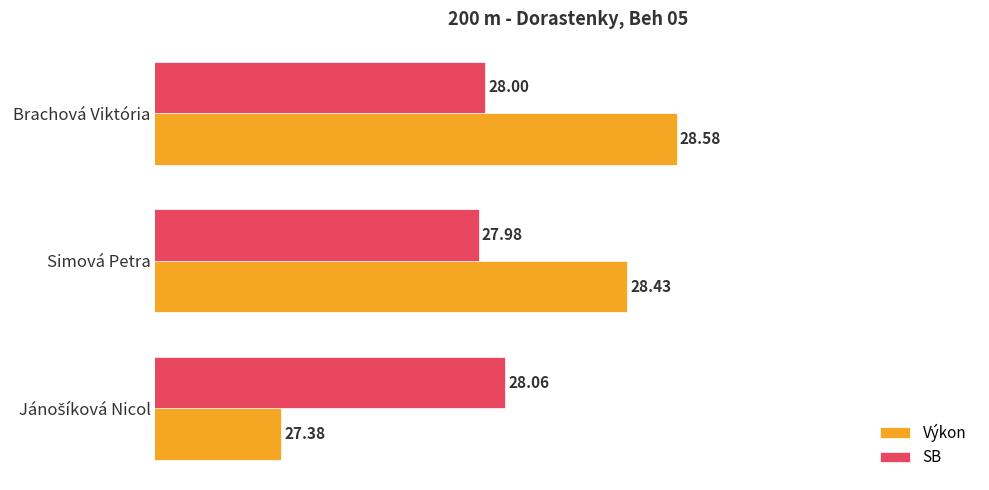

At which category is the sum across all series the highest?

Brachová Viktória